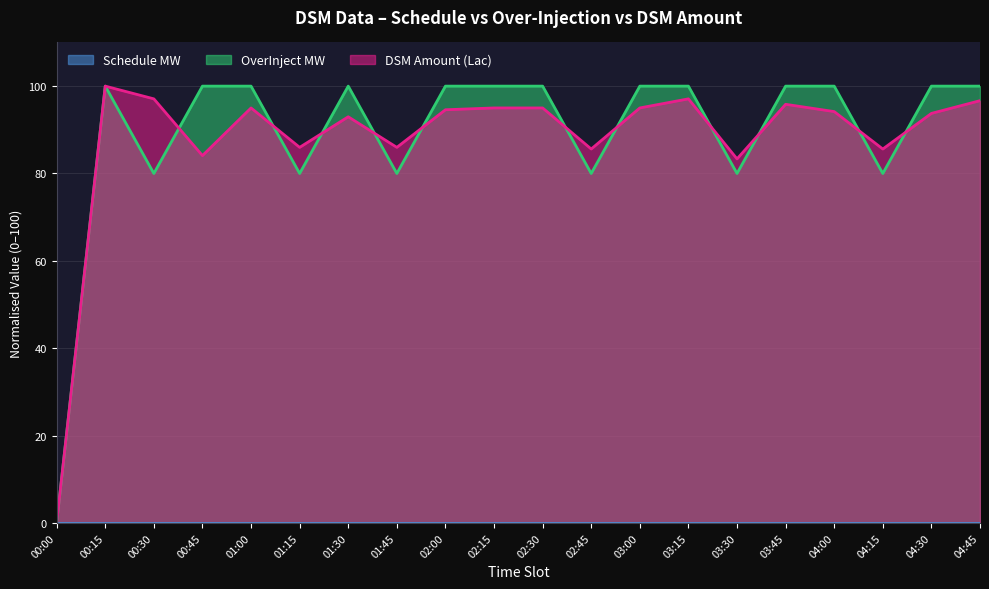

What position from the right is 03:30?

6